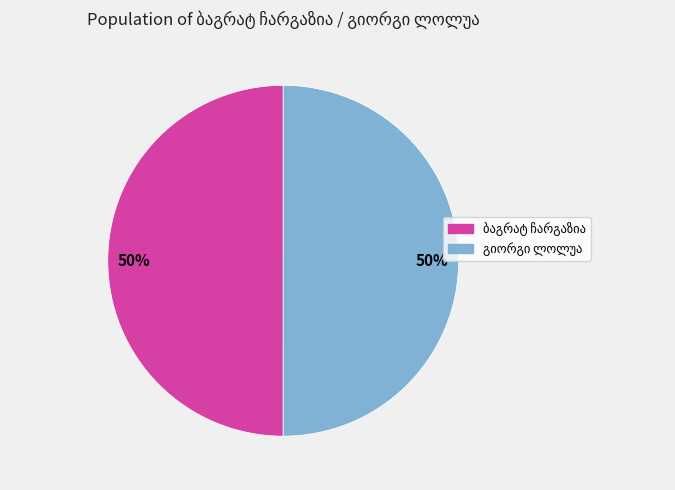

To the nearest percent, what is the average slice percentage?

50%